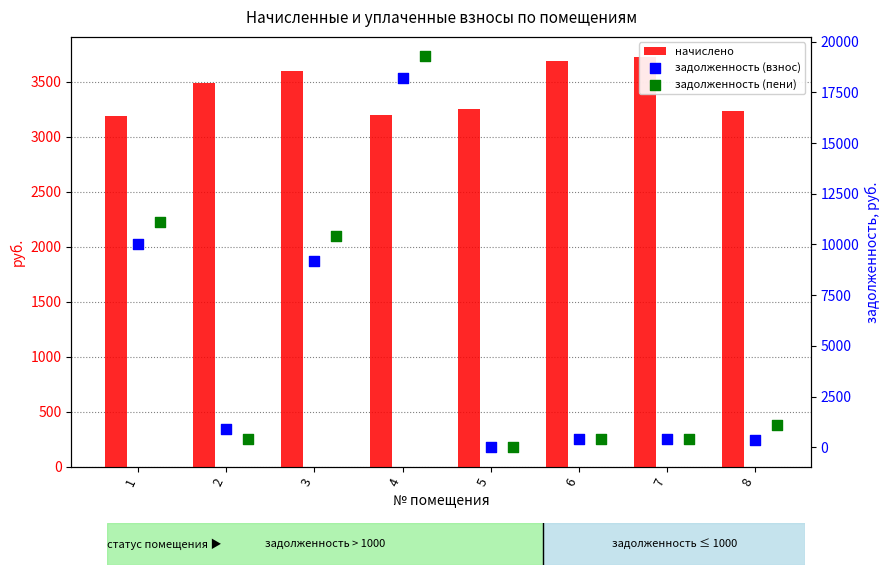

What is the total value across all series at 6?

4505.6